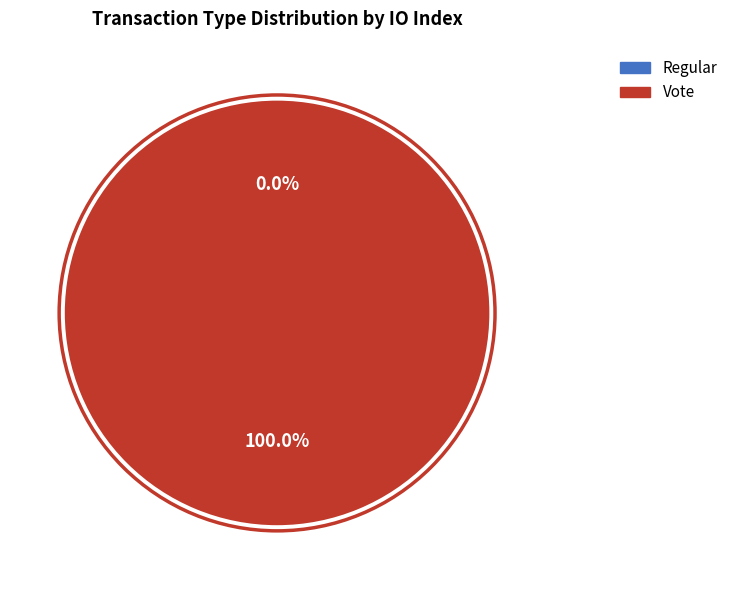

Which category has the biggest portion of the pie?

Vote